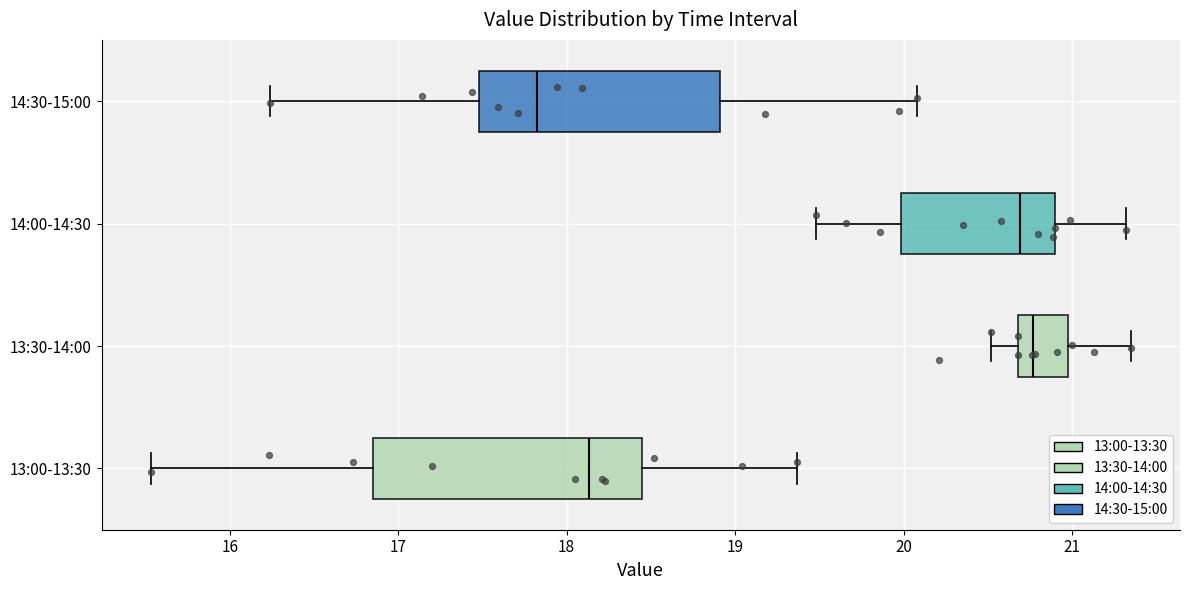

Which box is the widest, from its left edge to its right edge?

13:00-13:30